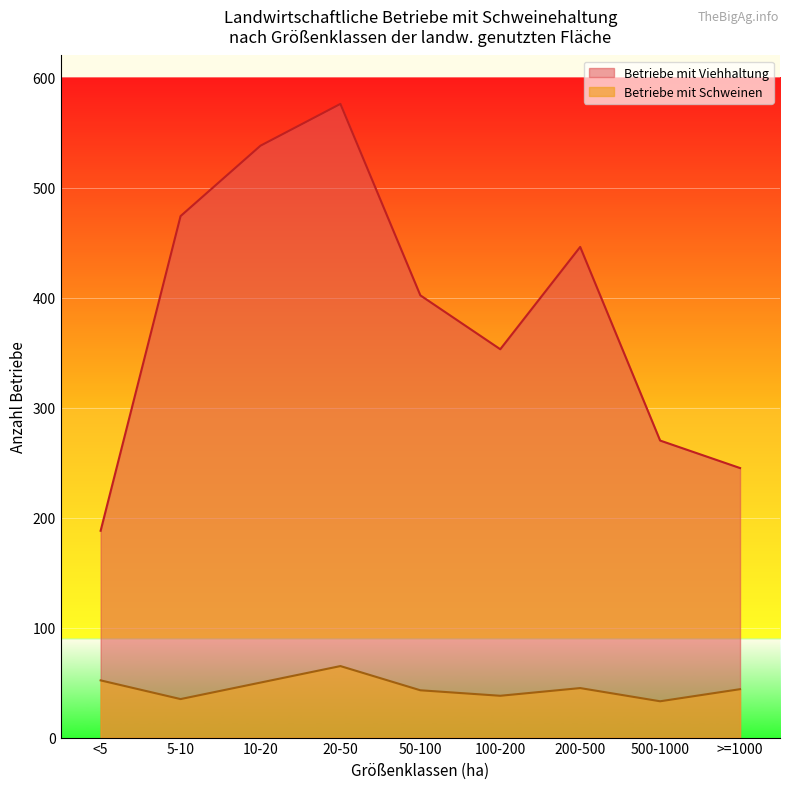

Reading right to left, list all the values displayed in this chart.

Betriebe mit Viehhaltung: >=1000=245	500-1000=270	200-500=446	100-200=353	50-100=402	20-50=576	10-20=538	5-10=474	<5=188
Betriebe mit Schweinen: >=1000=44	500-1000=33	200-500=45	100-200=38	50-100=43	20-50=65	10-20=50	5-10=35	<5=52